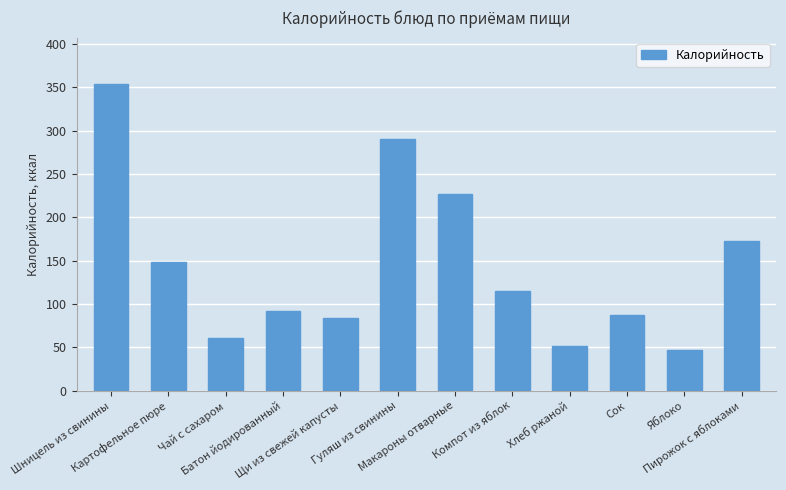

Are the bars horizontal?

No